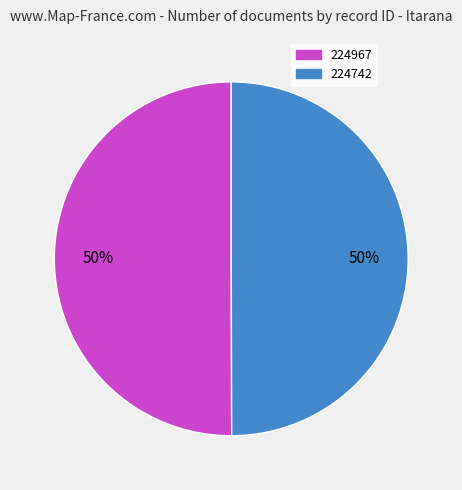

Is the sum of 224967 and 224742 greater than half?

Yes